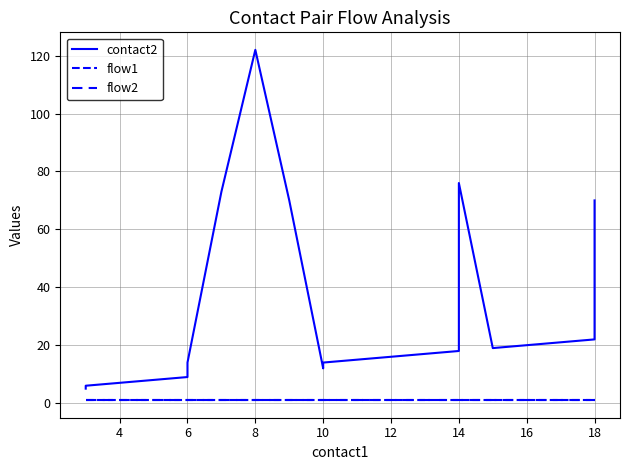

What is the difference between the second highest and minimum values in the contact2 series?

71